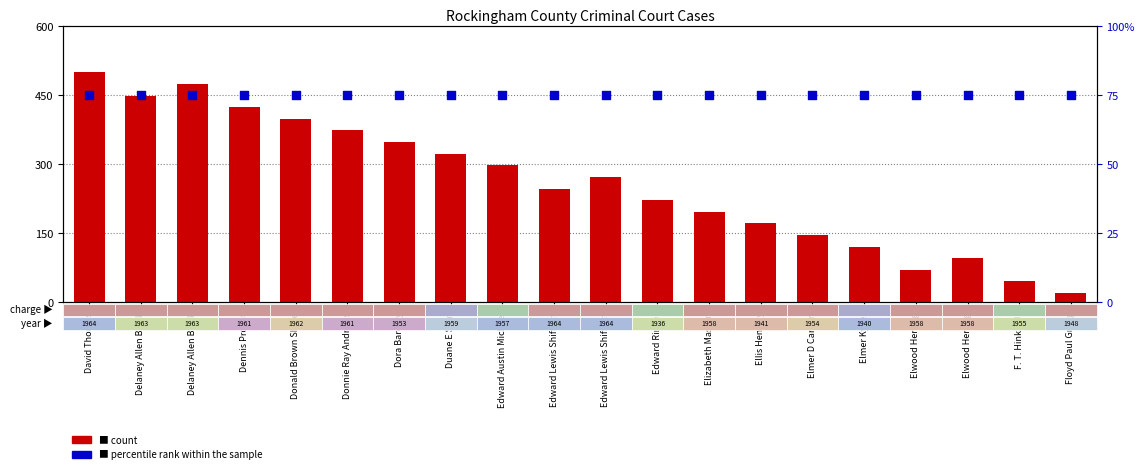

At how many categories does at least one series exceed 411?

4